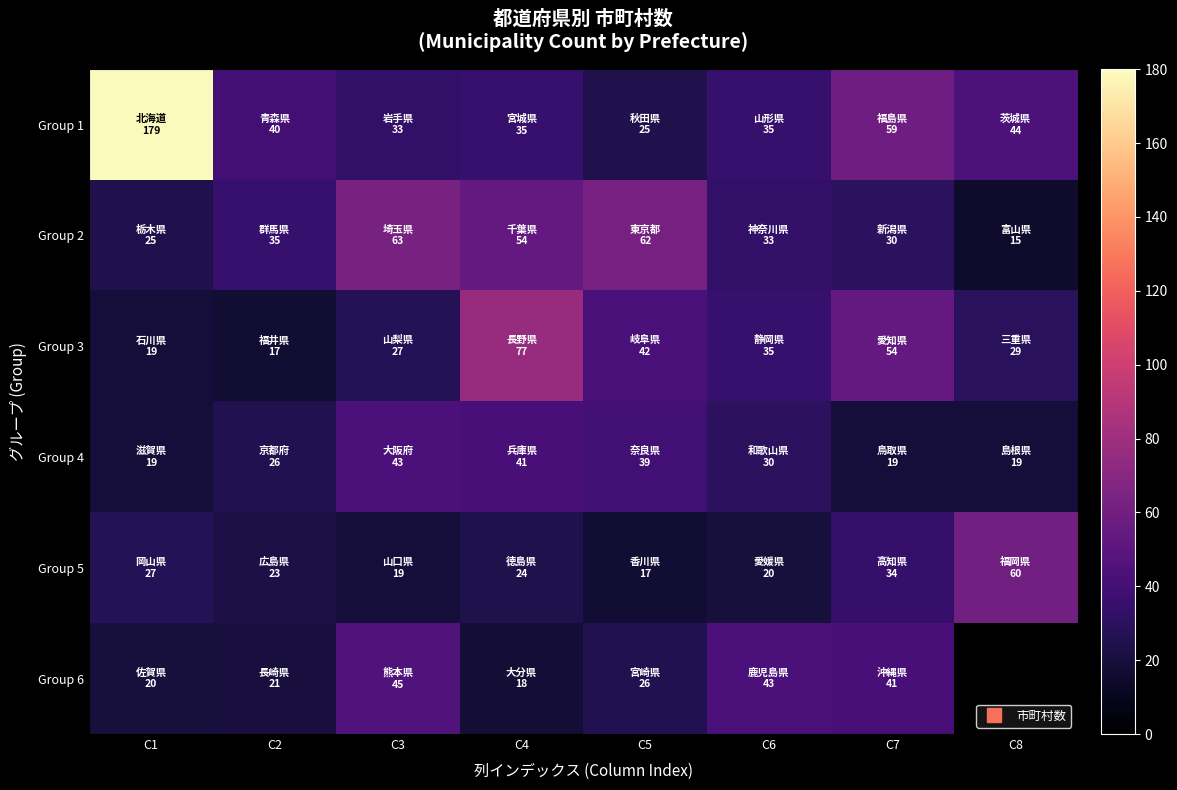

What is the greatest value displayed?

179.0